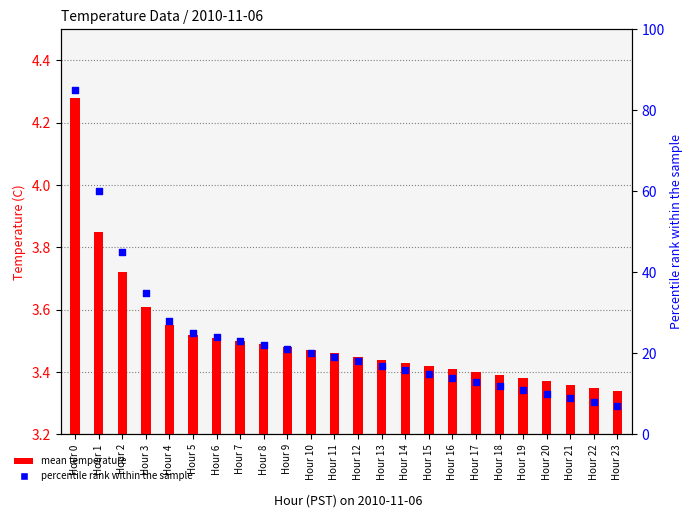

What is the change in value from Hour 9 to Hour 13?

-4